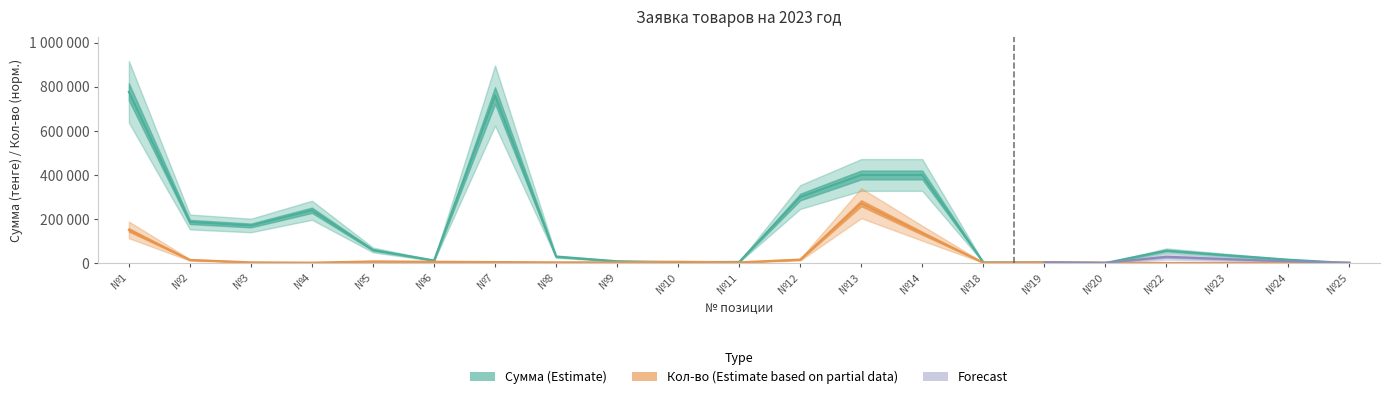

Where is the first local maximum for Сумма (Estimate)?

№4